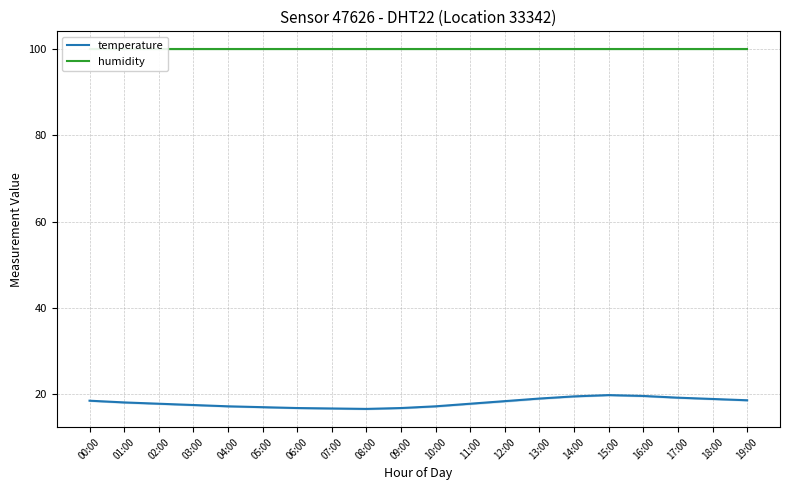

Where does the temperature series first go above 18?

00:00